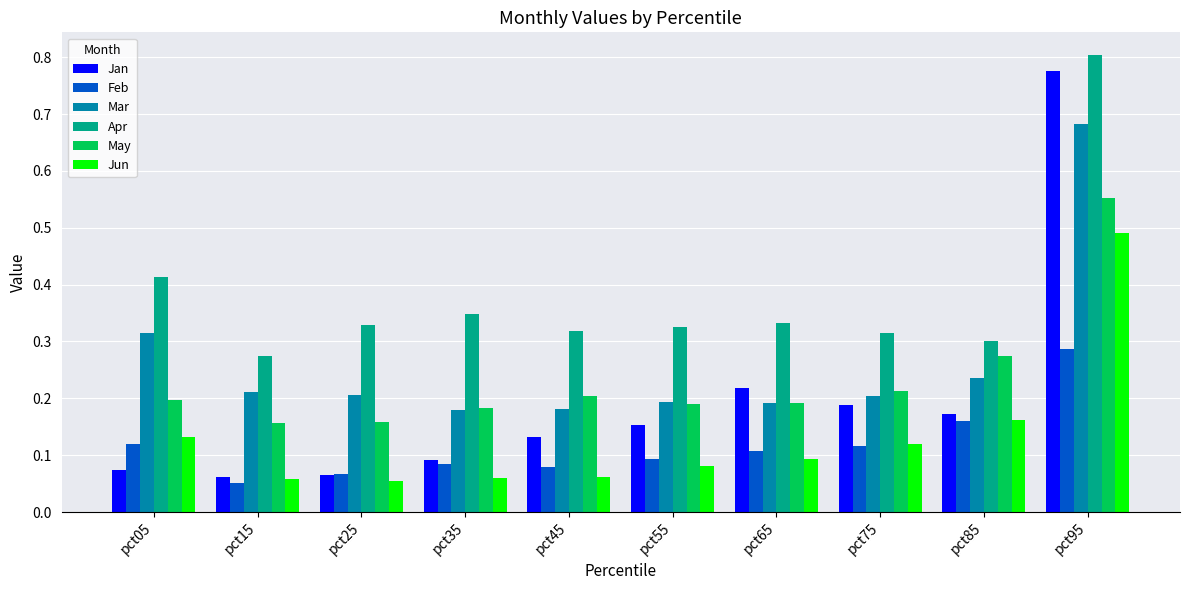

At which label is Apr closest to 0?

pct15